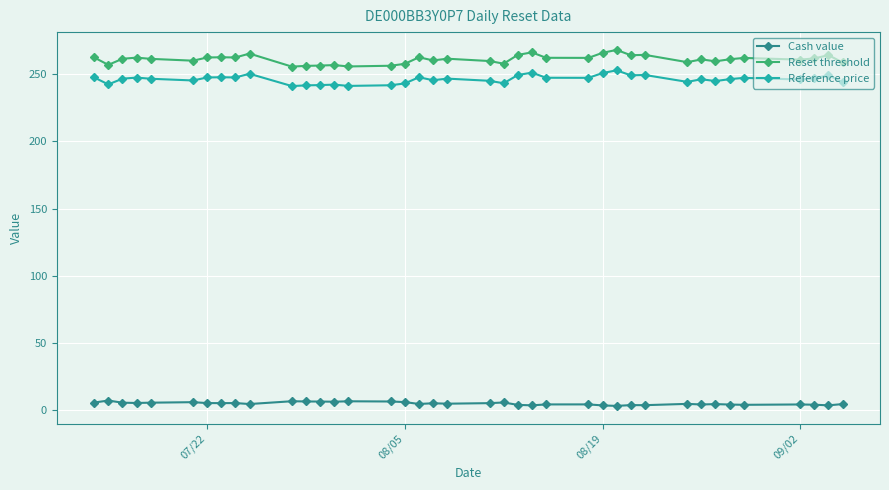

What are all the series names shown in the legend?

Cash value, Reset threshold, Reference price